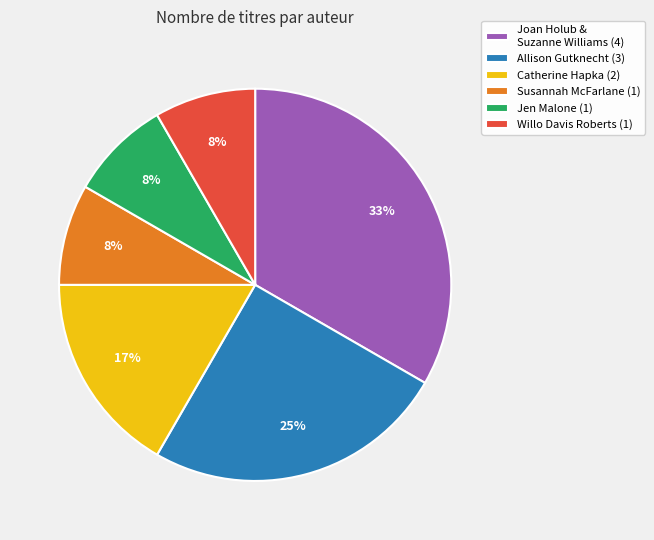

What is the largest slice in the pie chart?

Joan Holub & Suzanne Williams (4)